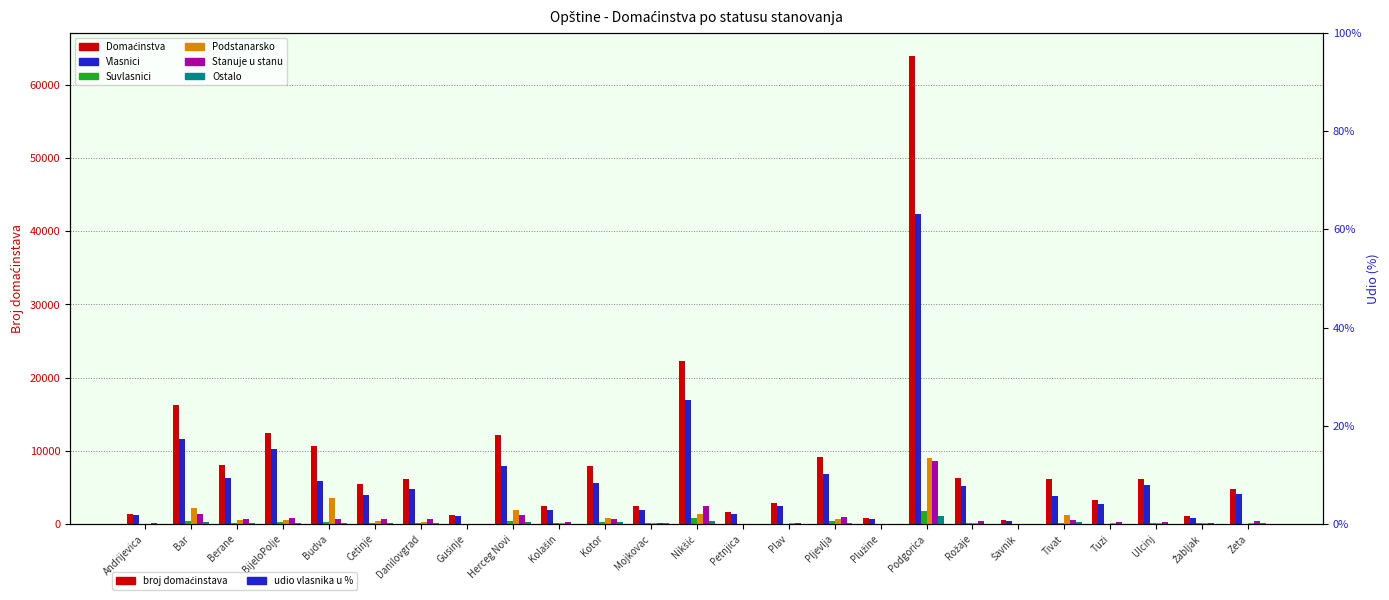

Is it true that Vlasnici equals 1982 at Andrijevica?

False